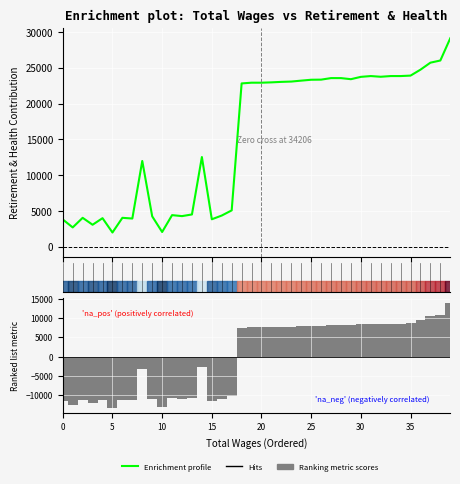

Is it true that Ranking metric scores equals -16168.8 at 13?

False